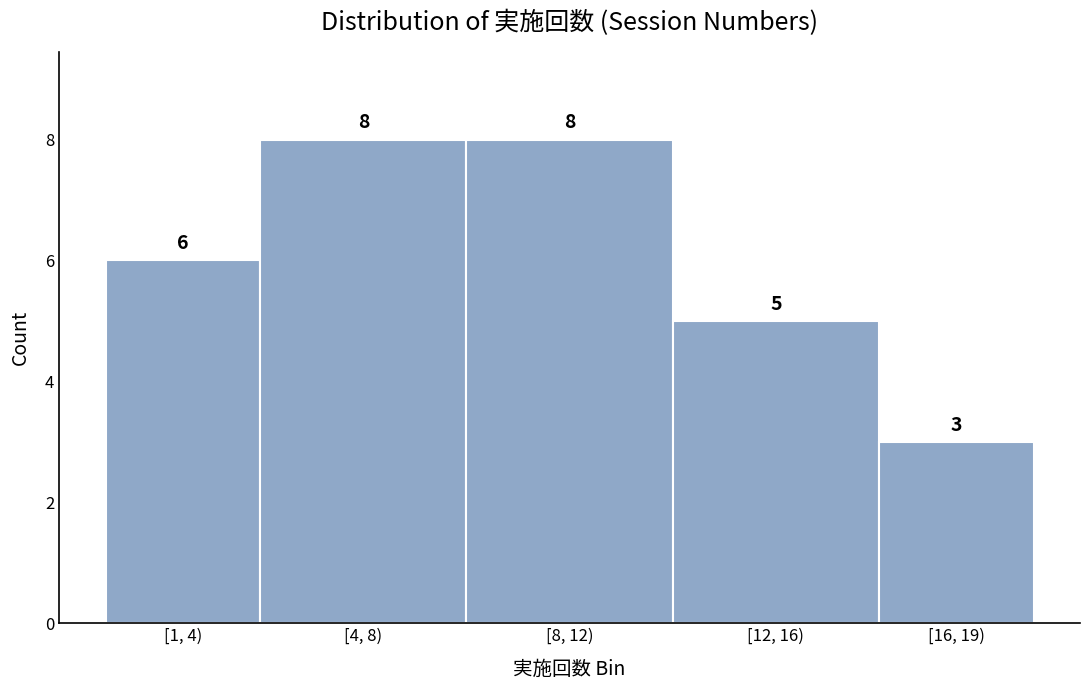

Reading left to right, what are all the values shown in this chart?

6	8	8	5	3